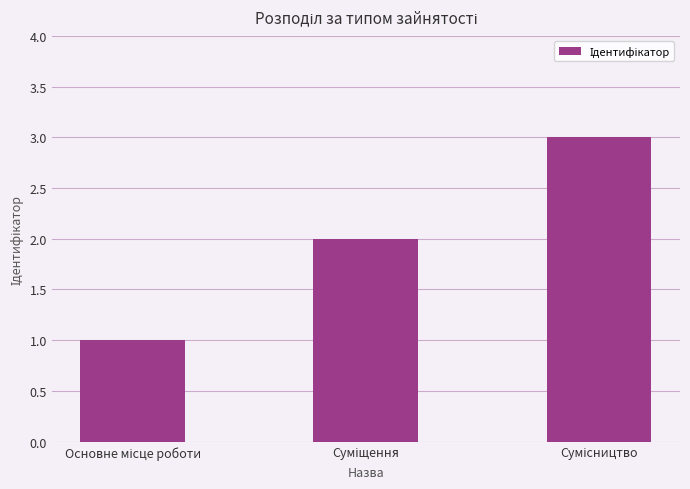

What is the greatest value displayed?

3